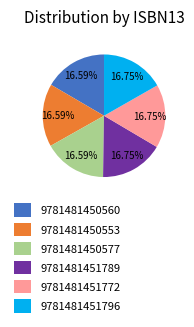

Is the sum of 9781481450577 and 9781481451789 greater than half?

No